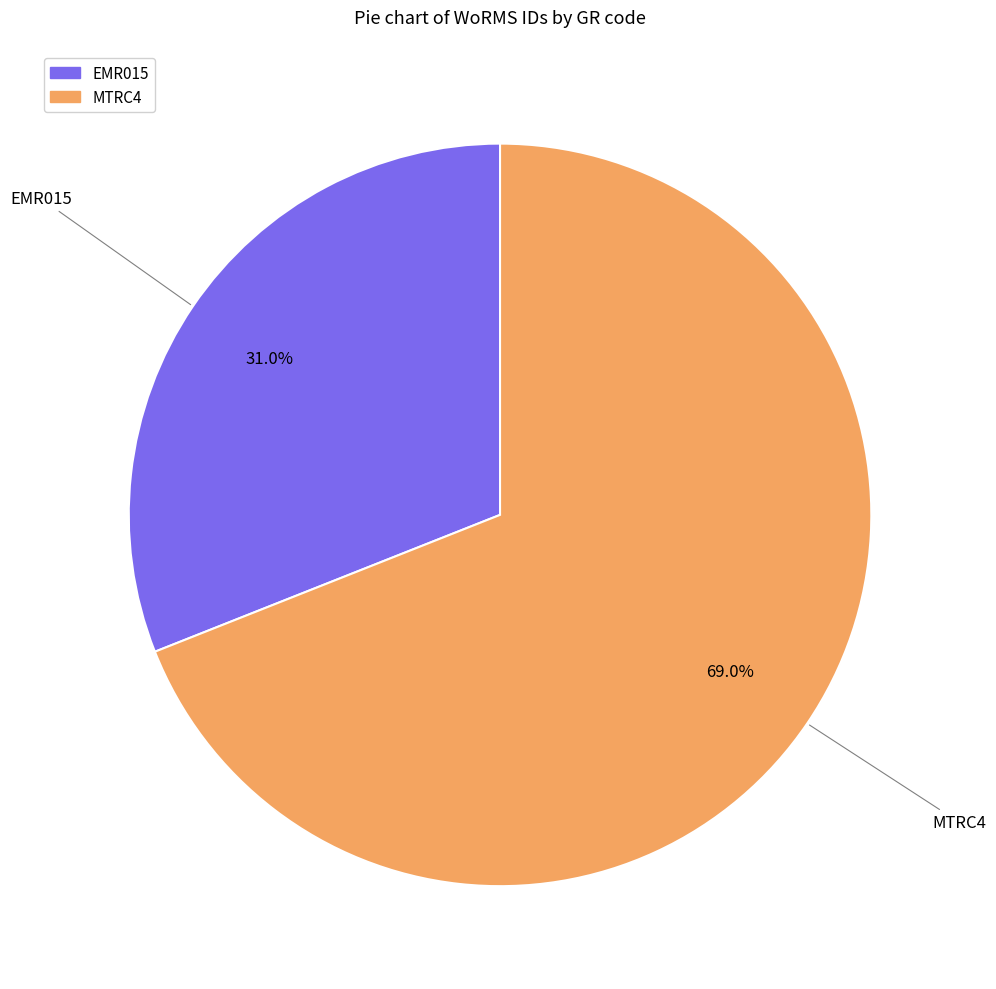

How many segments does this pie chart have?

2